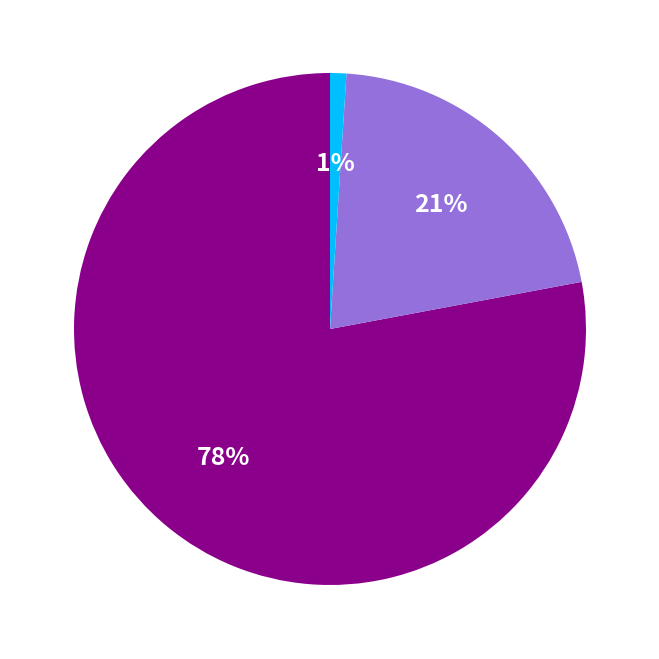

Is there a majority slice in this chart?

Yes